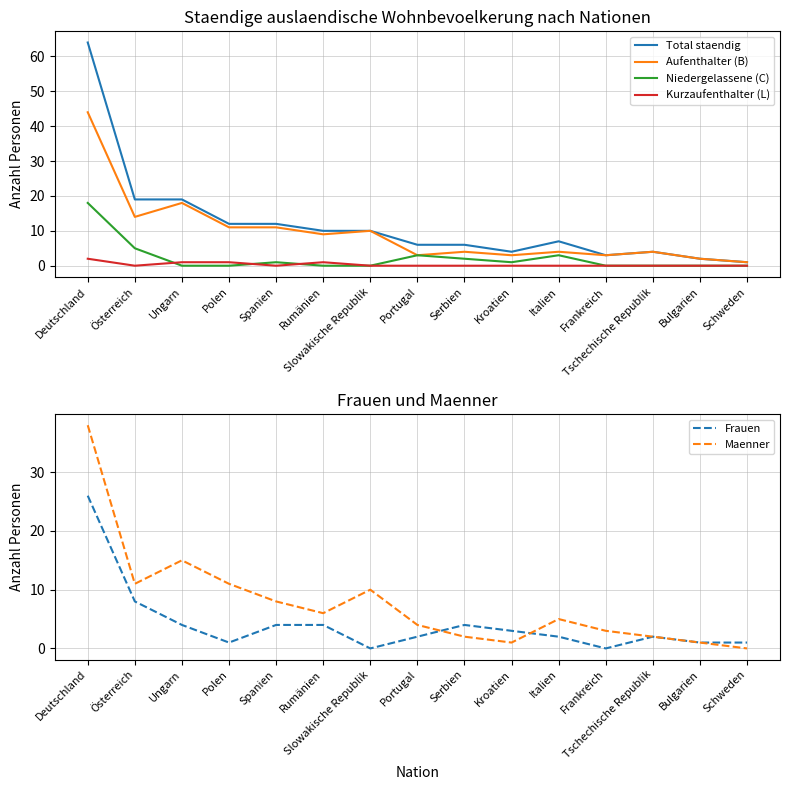

What is the total value across all series at Rumänien?

30